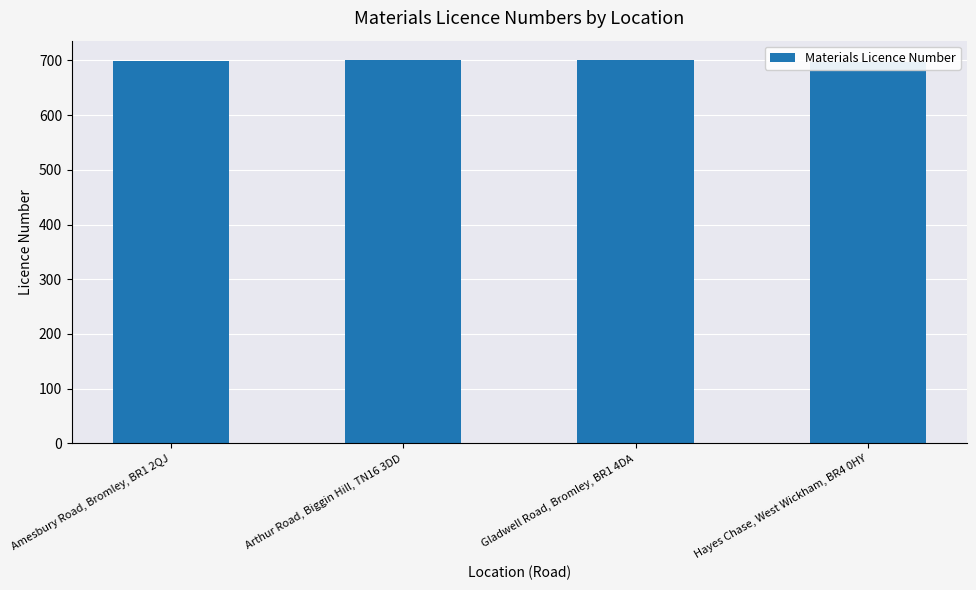

What is the difference between the maximum and second lowest values?

2